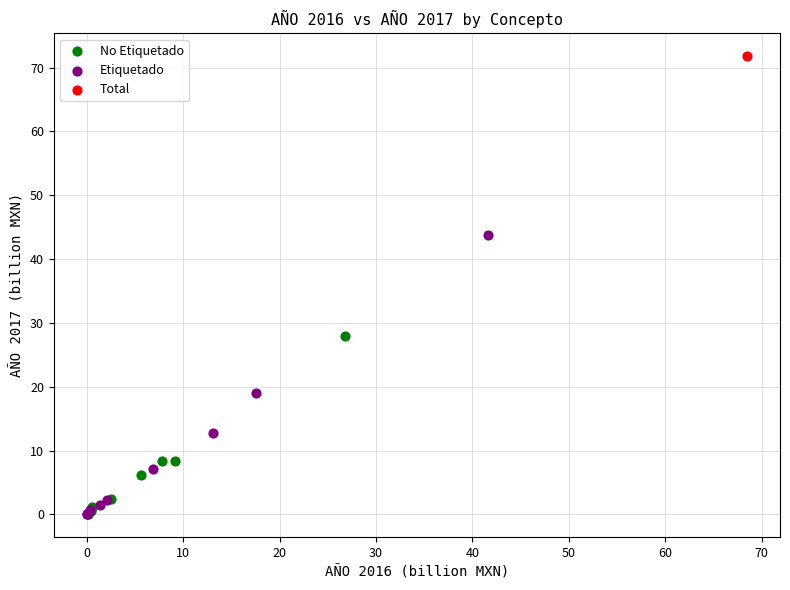

What are all the series names shown in the legend?

No Etiquetado, Etiquetado, Total